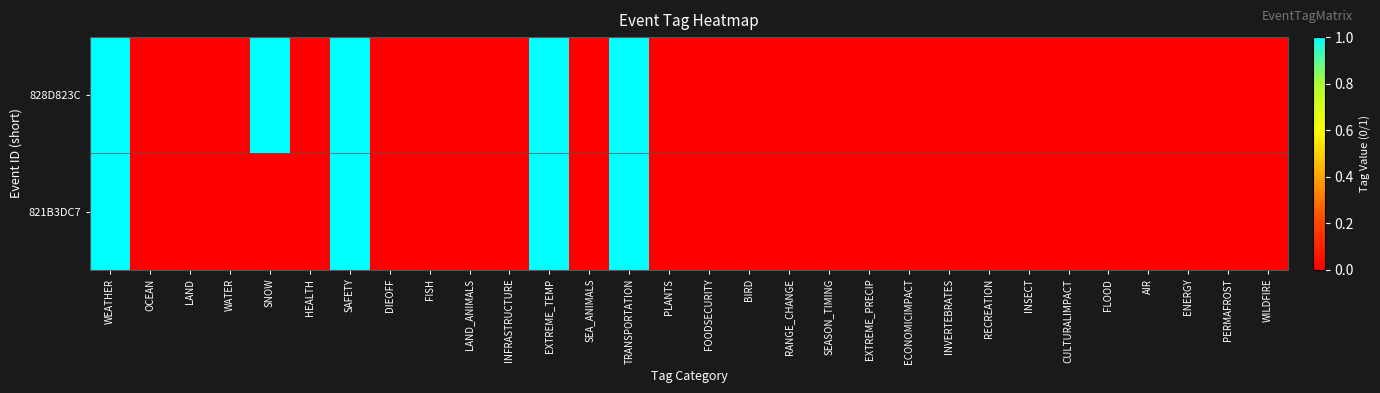

Reading left to right, what are all the values shown in this chart?

828D823C: WEATHER=1	OCEAN=0	LAND=0	WATER=0	SNOW=1	HEALTH=0	SAFETY=1	DIEOFF=0	FISH=0	LAND_ANIMALS=0	INFRASTRUCTURE=0	EXTREME_TEMP=1	SEA_ANIMALS=0	TRANSPORTATION=1	PLANTS=0	FOODSECURITY=0	BIRD=0	RANGE_CHANGE=0	SEASON_TIMING=0	EXTREME_PRECIP=0	ECONOMICIMPACT=0	INVERTEBRATES=0	RECREATION=0	INSECT=0	CULTURALIMPACT=0	FLOOD=0	AIR=0	ENERGY=0	PERMAFROST=0	WILDFIRE=0
821B3DC7: WEATHER=1	OCEAN=0	LAND=0	WATER=0	SNOW=0	HEALTH=0	SAFETY=1	DIEOFF=0	FISH=0	LAND_ANIMALS=0	INFRASTRUCTURE=0	EXTREME_TEMP=1	SEA_ANIMALS=0	TRANSPORTATION=1	PLANTS=0	FOODSECURITY=0	BIRD=0	RANGE_CHANGE=0	SEASON_TIMING=0	EXTREME_PRECIP=0	ECONOMICIMPACT=0	INVERTEBRATES=0	RECREATION=0	INSECT=0	CULTURALIMPACT=0	FLOOD=0	AIR=0	ENERGY=0	PERMAFROST=0	WILDFIRE=0